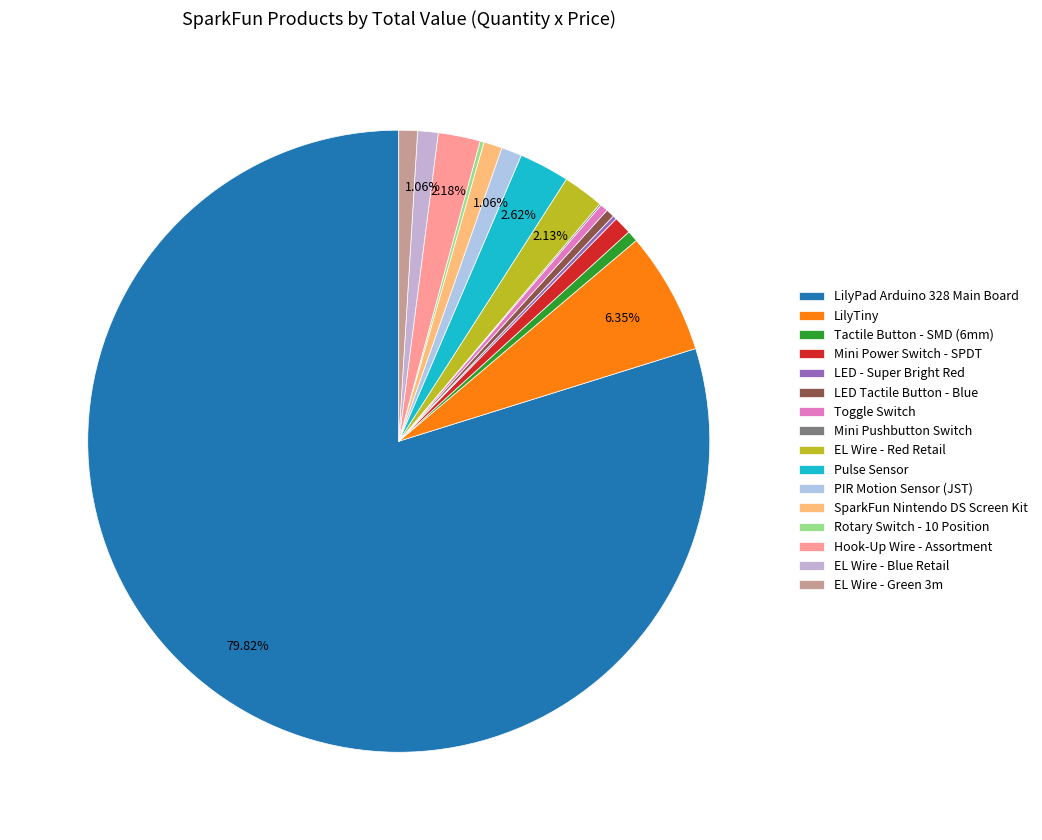

Does any single category account for the majority?

Yes